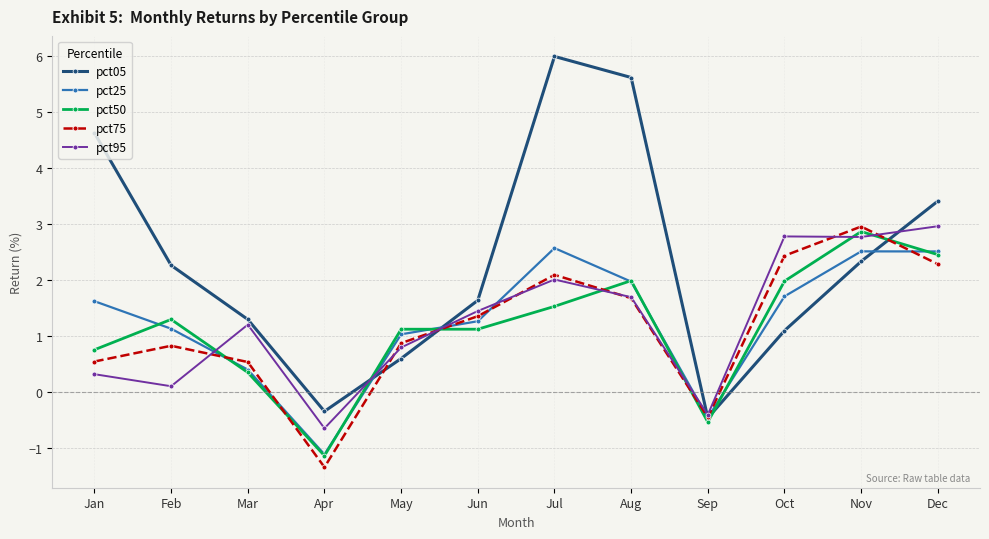

Which series has the largest total across all categories?

pct05